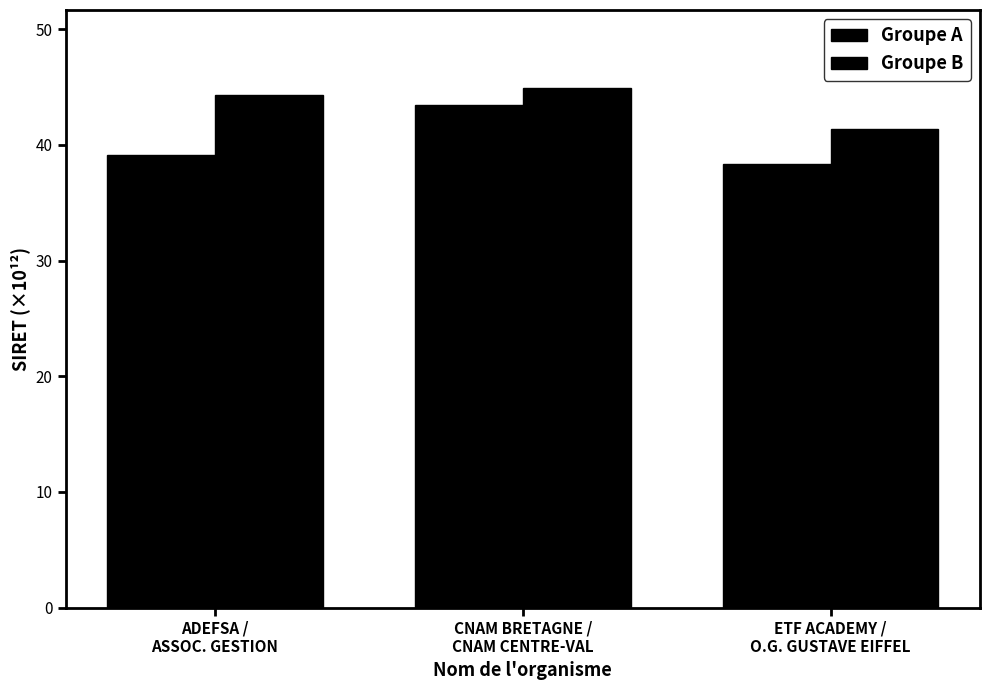

Are the bars grouped side by side (vs. stacked)?

Yes